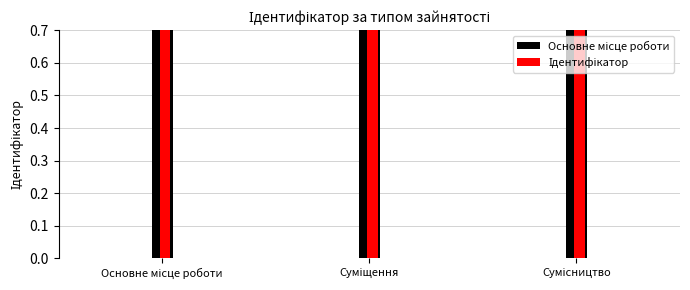

What is the change in value from Основне місце роботи to Суміщення?

+1